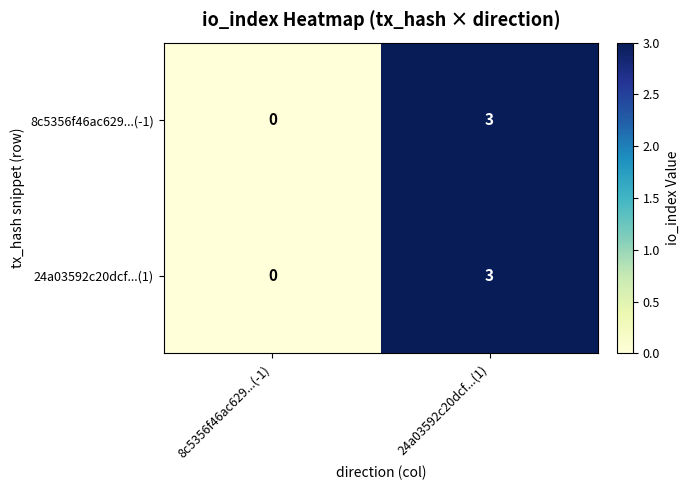

Where is 8c5356f46ac629...(-1) nearest to the value 1?

8c5356f46ac629...(-1)